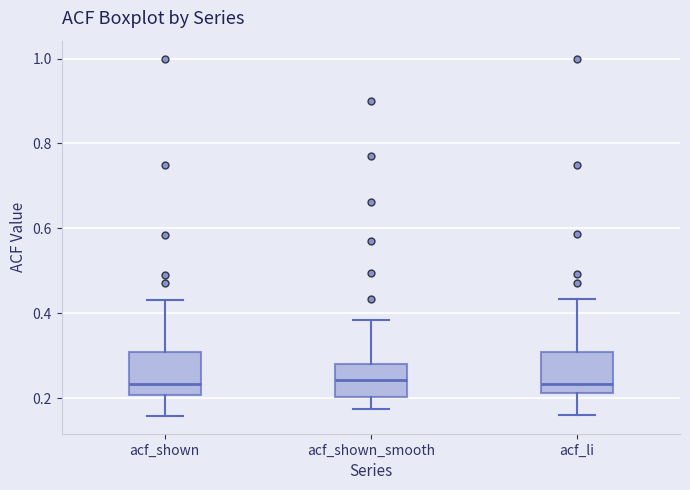

Where is the lower edge of the box for acf_shown_smooth on the y-axis? The values are not printed on the chart, so give them approximately, as read against the axis.

0.20